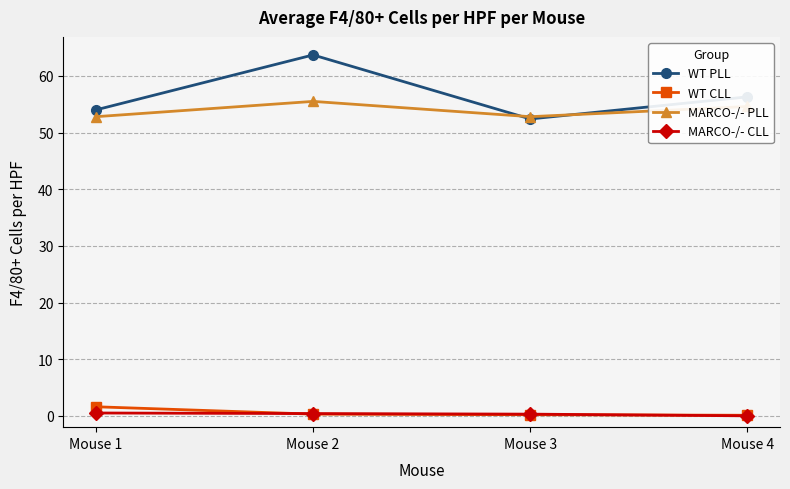

What is the total value across all series at Mouse 4?

111.0